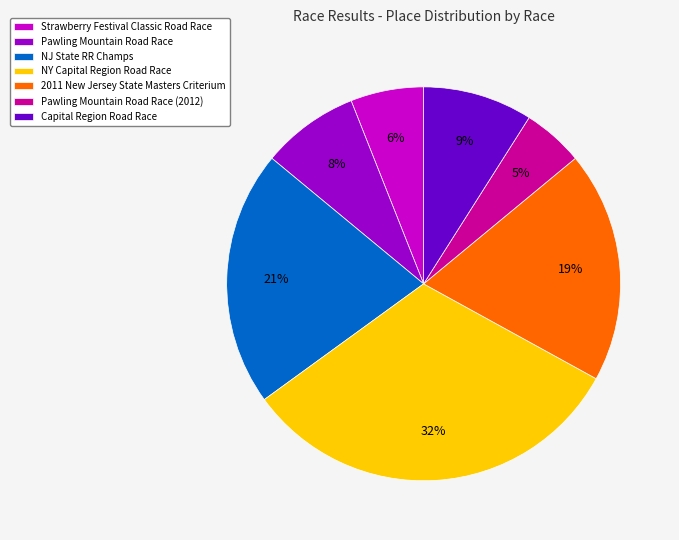

Approximately how many times larger is the value at 2011 New Jersey State Masters Criterium compared to NY Capital Region Road Race?

0.6